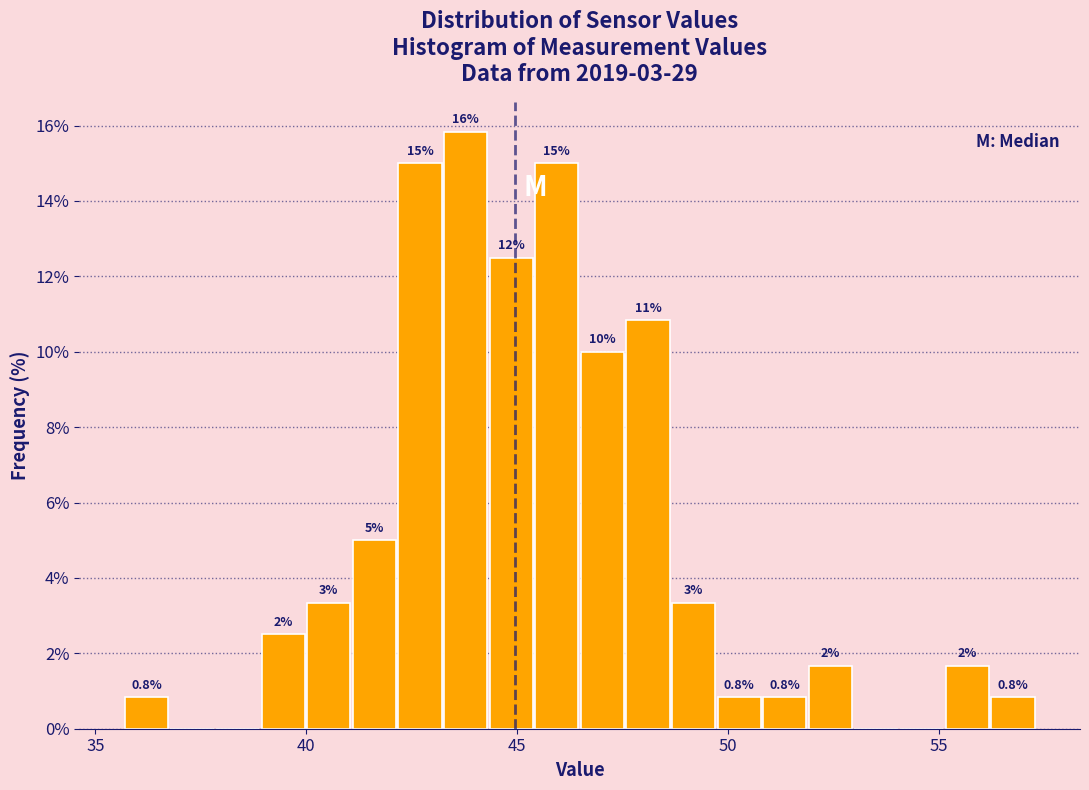

Around what value on the x-axis is the tallest bar? Give the approximate position of its centre, as read against the axis.

44.0